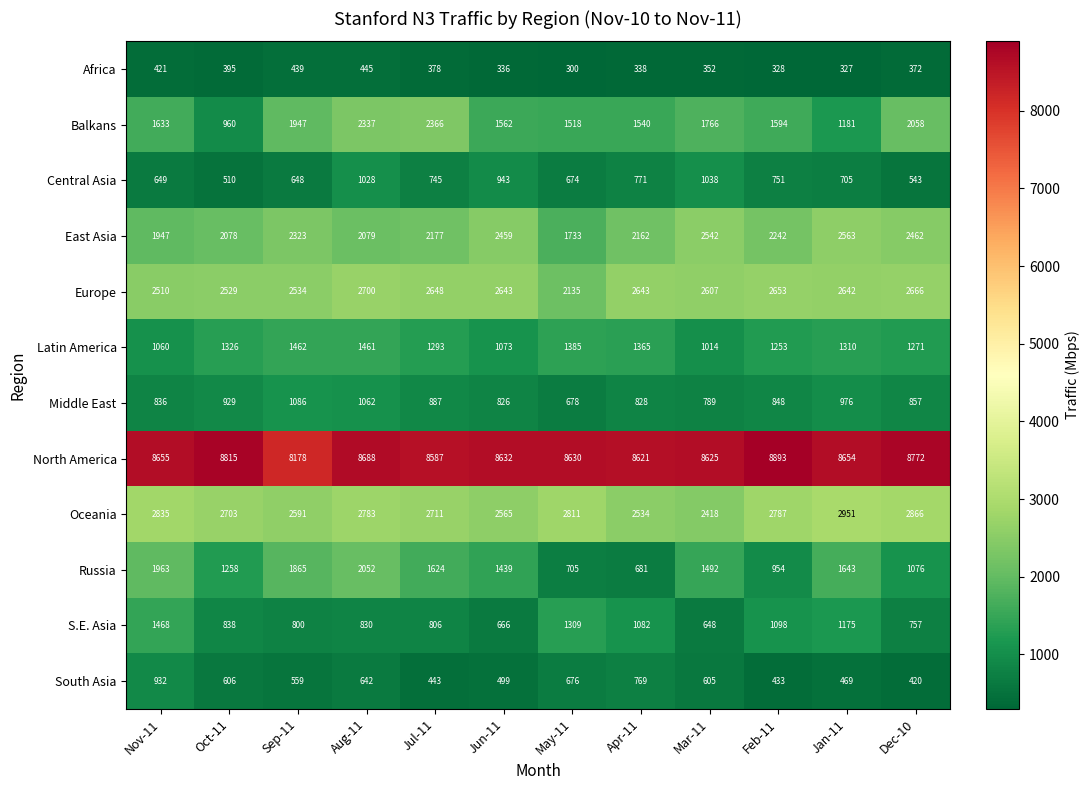

What is the difference between the second highest and minimum values in the Latin America series?

447